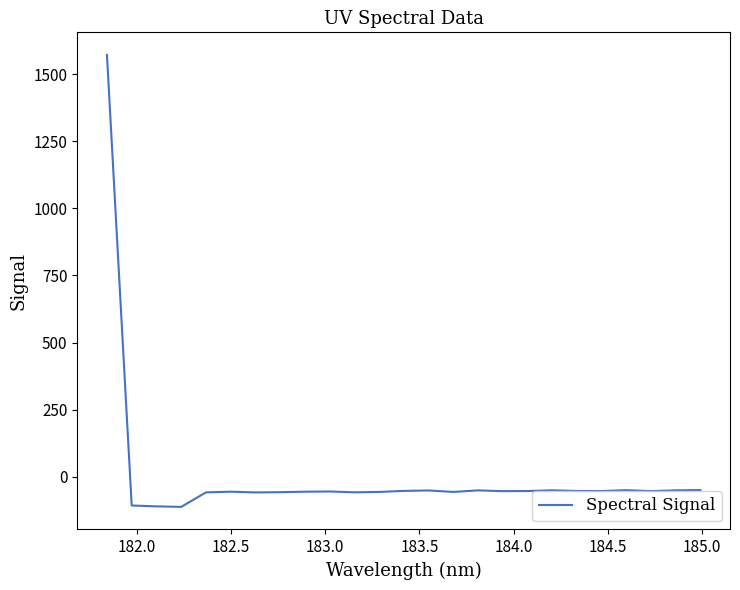

What is the maximum value shown in the chart?

1571.8